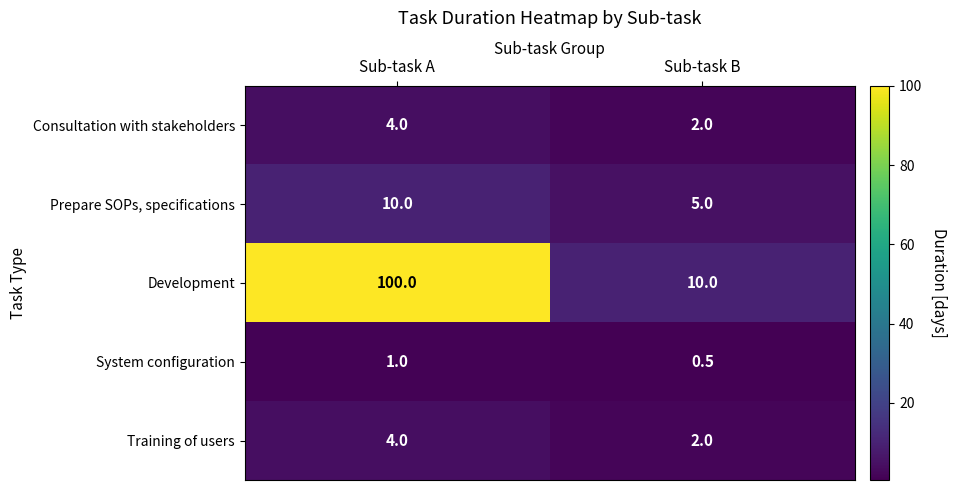

At which category is the sum across all series the highest?

Sub-task A